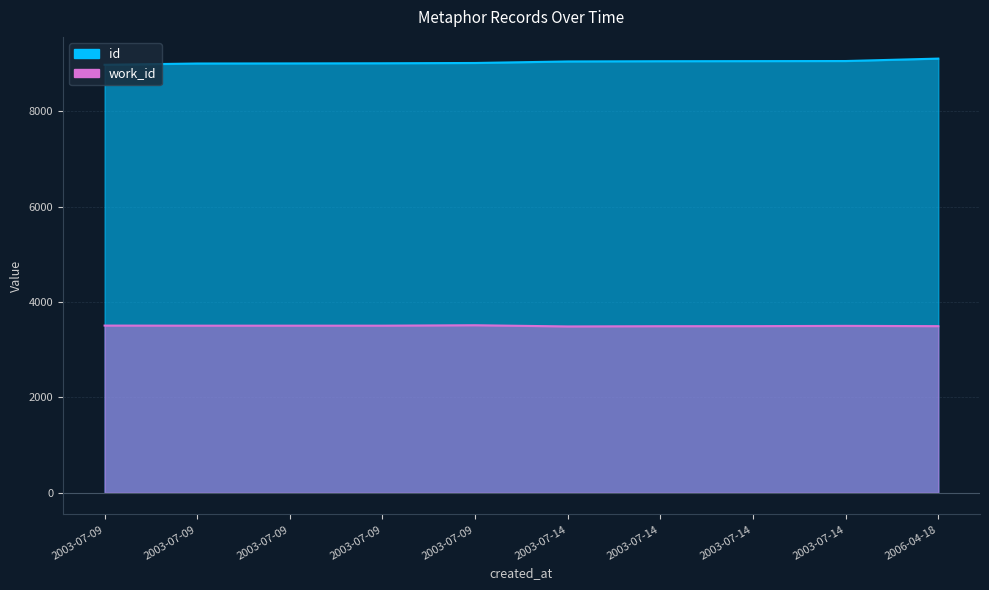

What is the lowest value of the work_id series?

3490